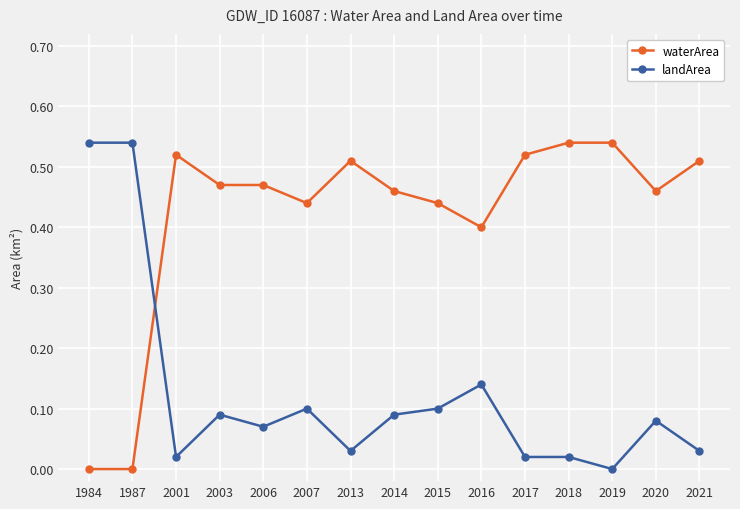

Where is the first local minimum for landArea?

2001